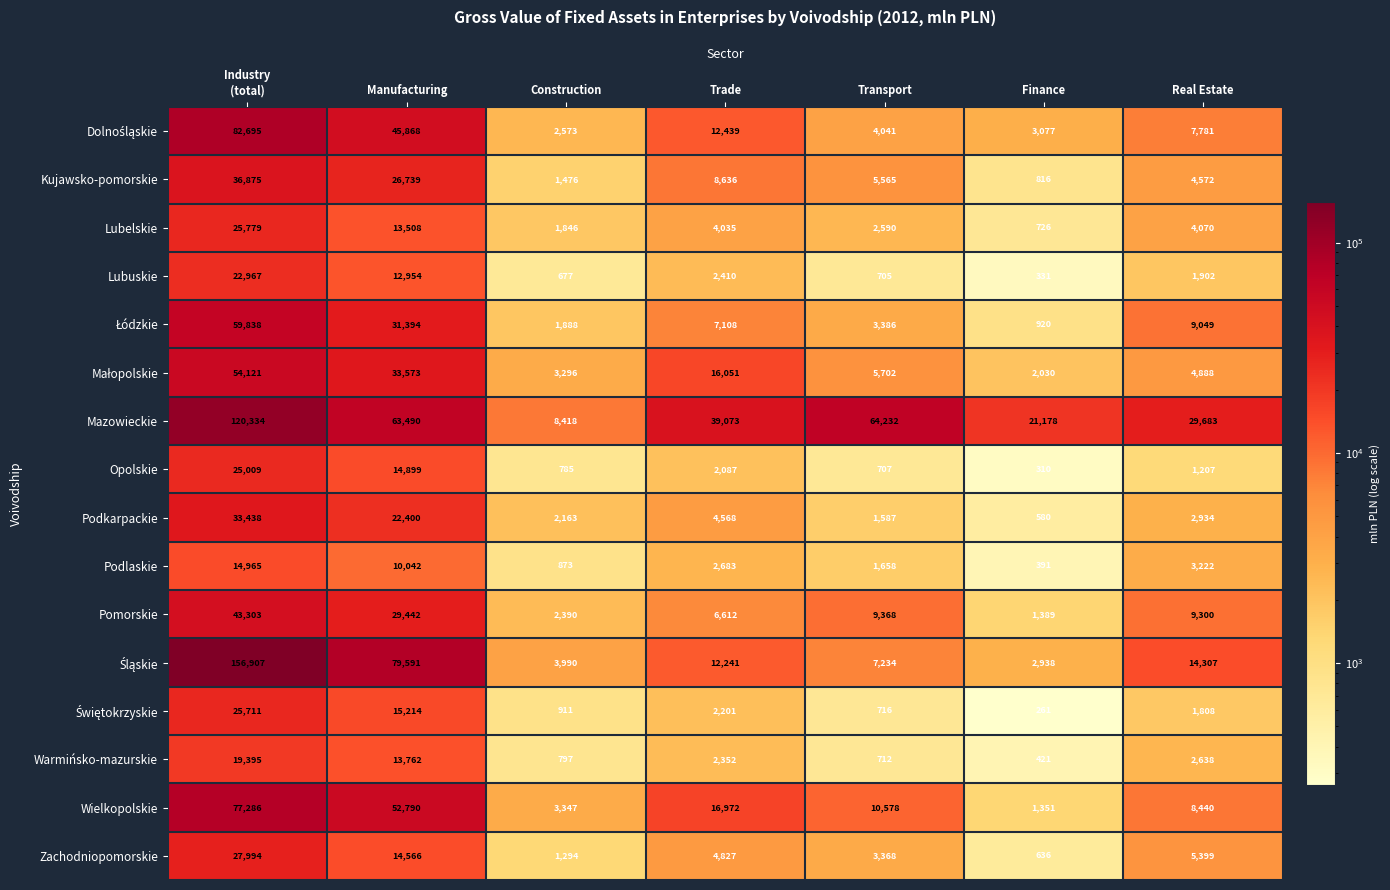

What is the total value across all series at Manufacturing?

480232